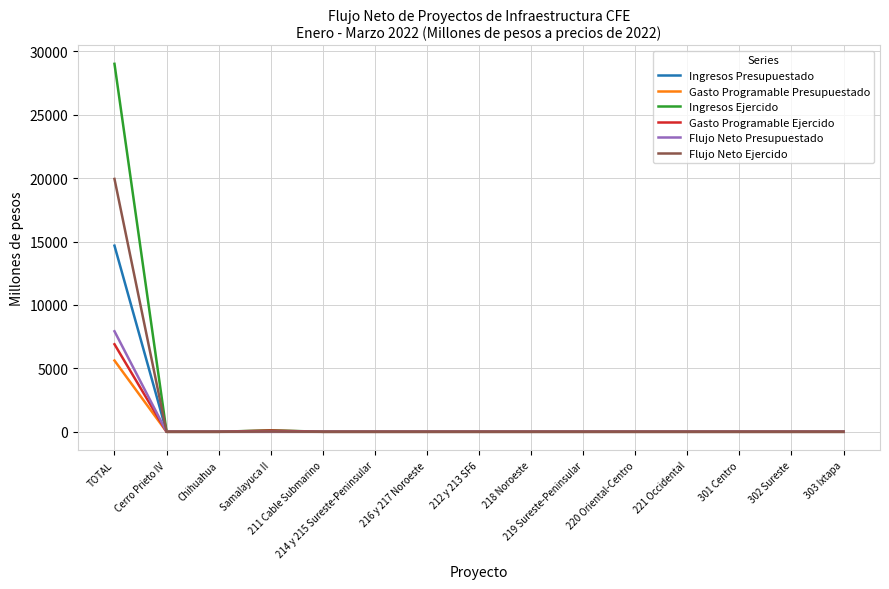

What is the greatest value displayed?

29014.1